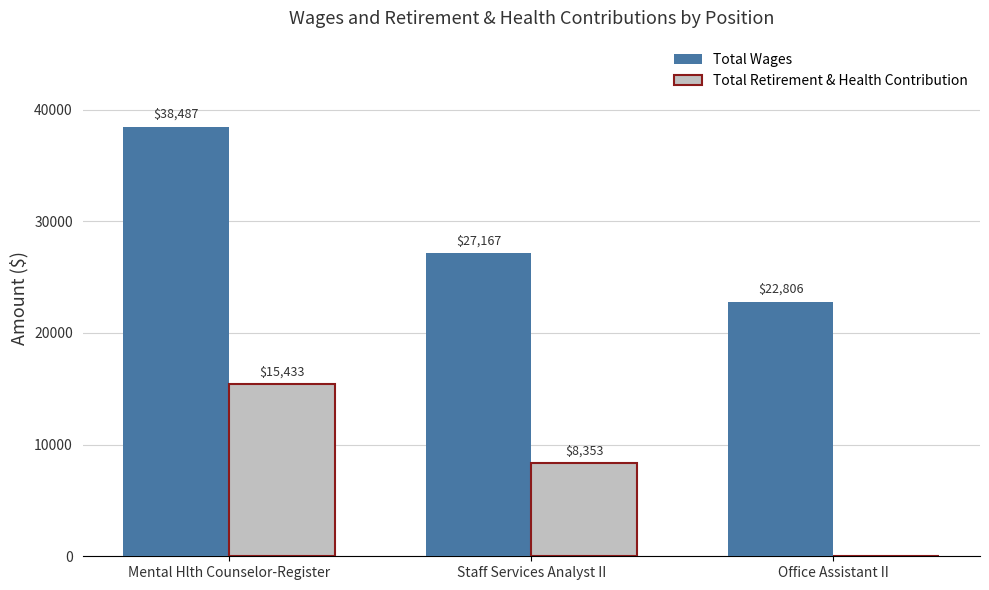

How many Total Retirement & Health Contribution values are between 0 and 15433?

3